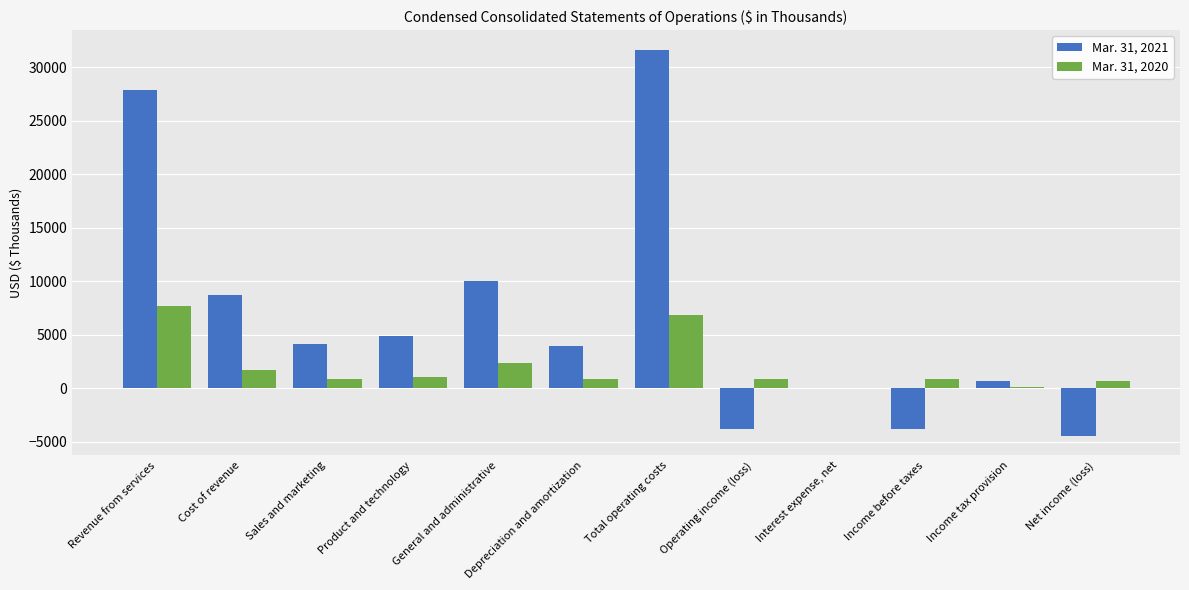

The Mar. 31, 2021 series shows 10011 at General and administrative. True or false?

True